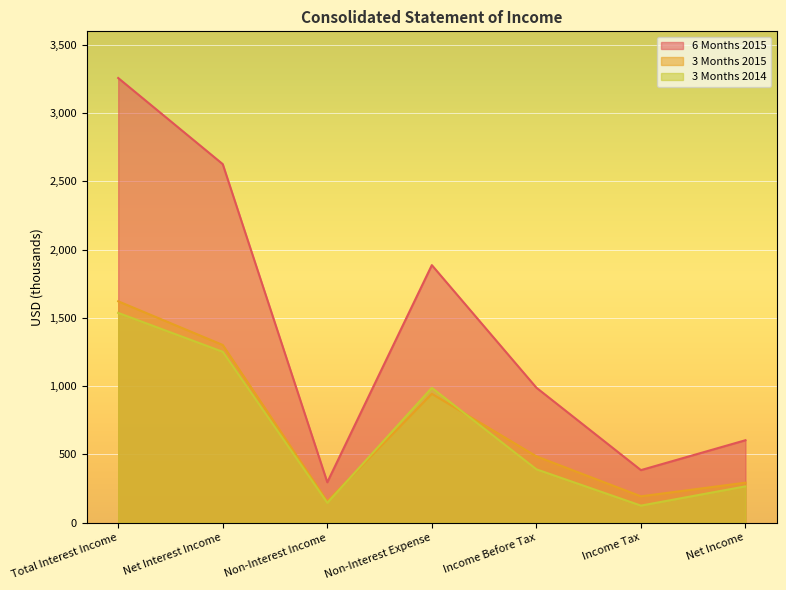

How many series are shown in this chart?

3